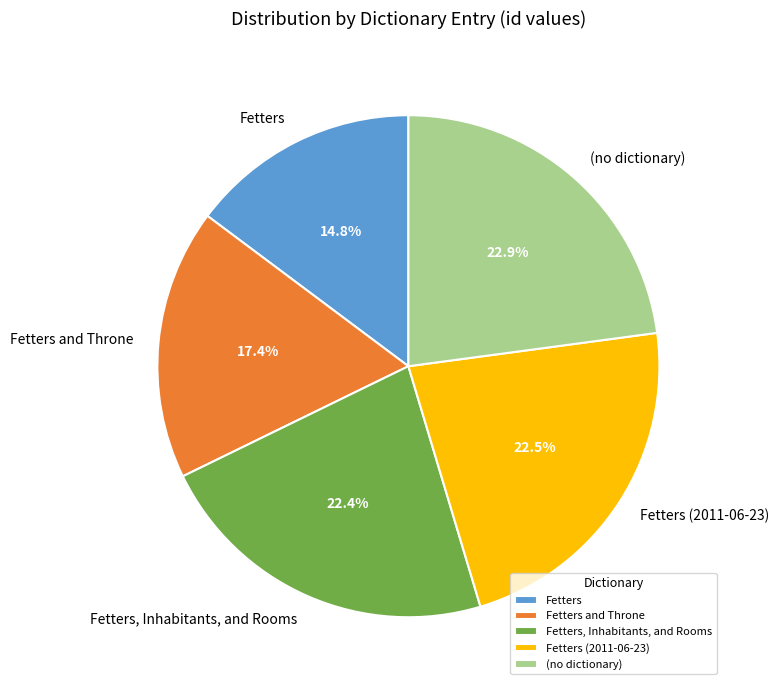

To the nearest percent, what percentage of the pie is Fetters and Throne?

17%